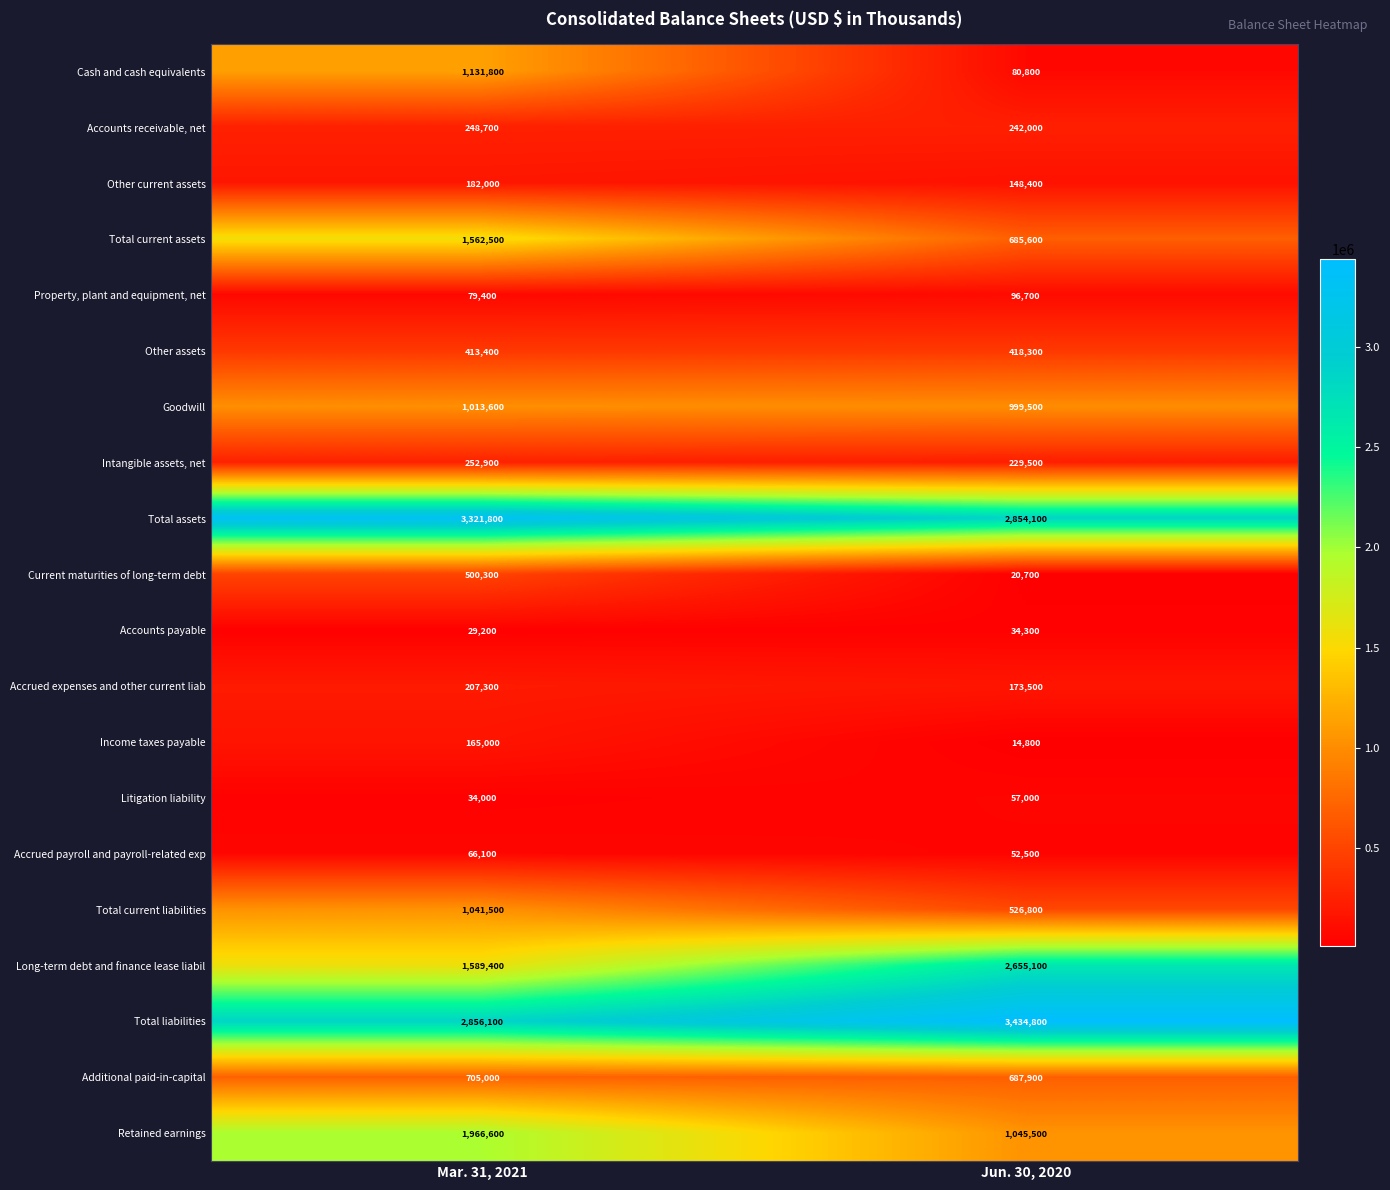

True or false: Accrued expenses and other current liab has a value of 246492 at Jun. 30, 2020.

False